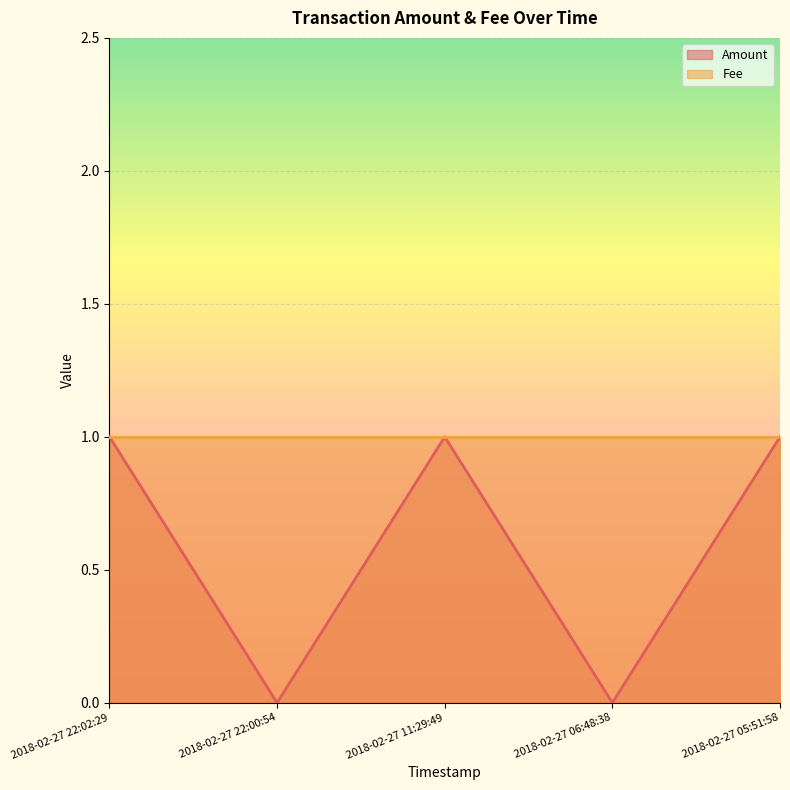

List the labels in order of value, smallest first.

2018-02-27 22:00:54, 2018-02-27 06:48:38, 2018-02-27 22:02:29, 2018-02-27 11:29:49, 2018-02-27 05:51:58